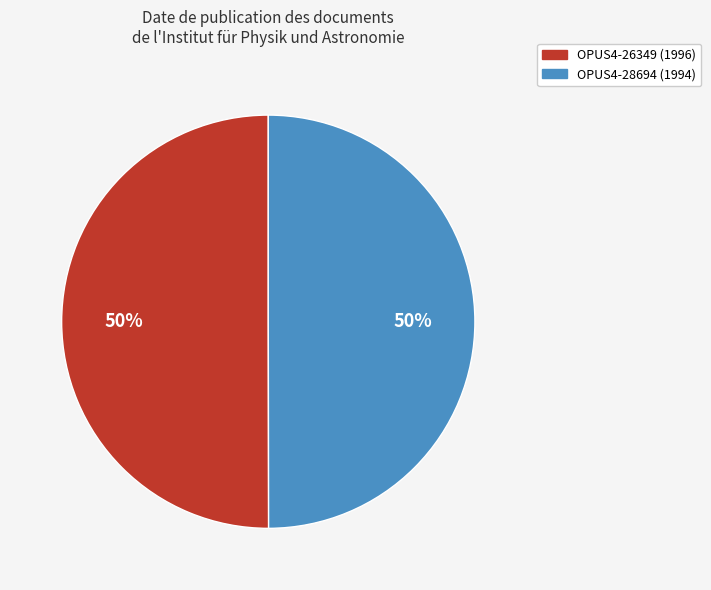

Is the sum of OPUS4-28694 (1994) and OPUS4-26349 (1996) greater than half?

Yes